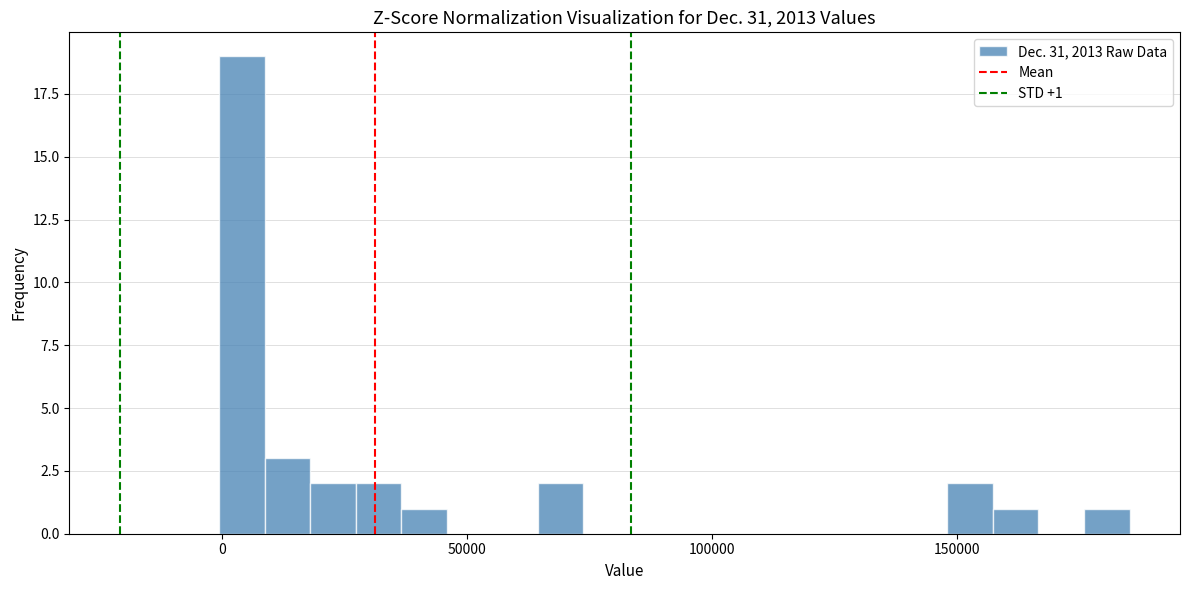

Around what value on the x-axis is the tallest bar? Give the approximate position of its centre, as read against the axis.

5000